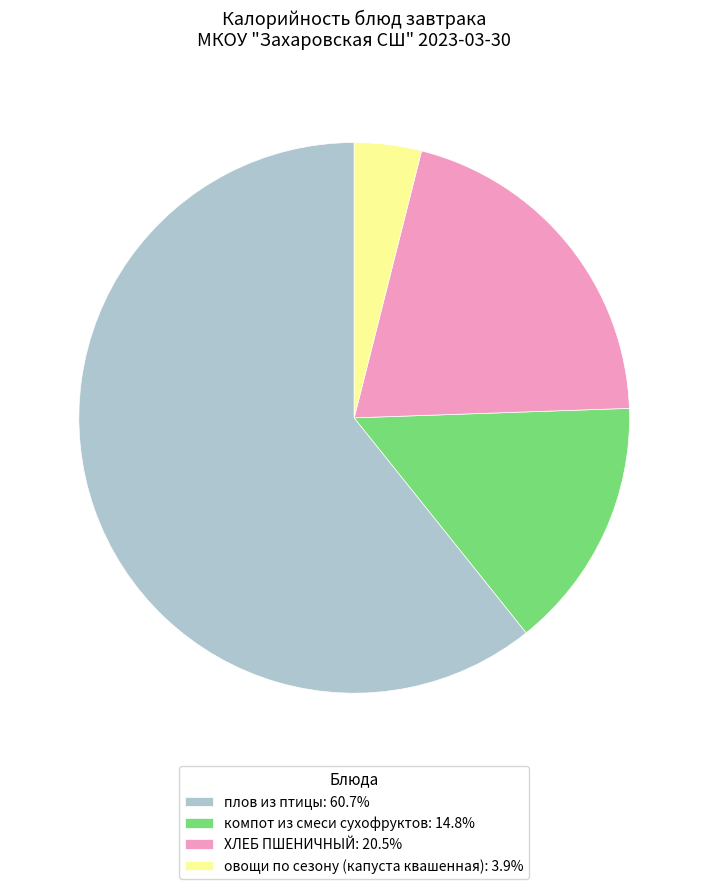

Which slice is the largest?

плов из птицы